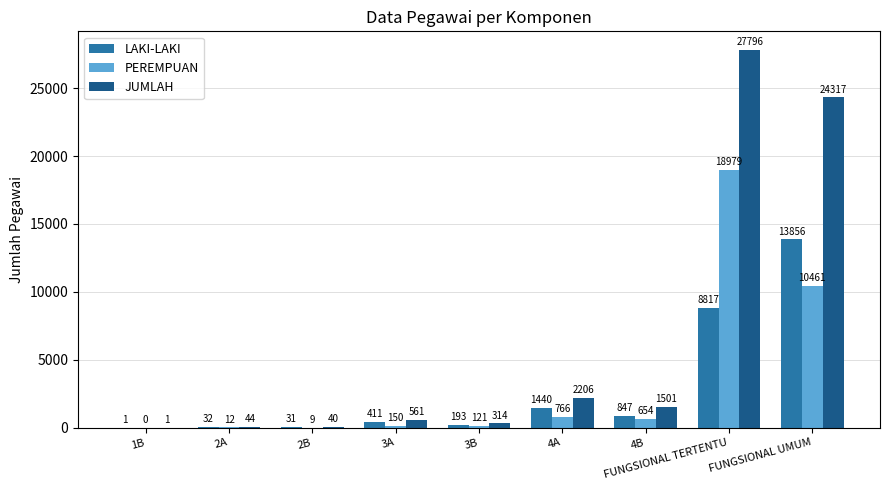

Which category has the highest value across all series?

FUNGSIONAL TERTENTU